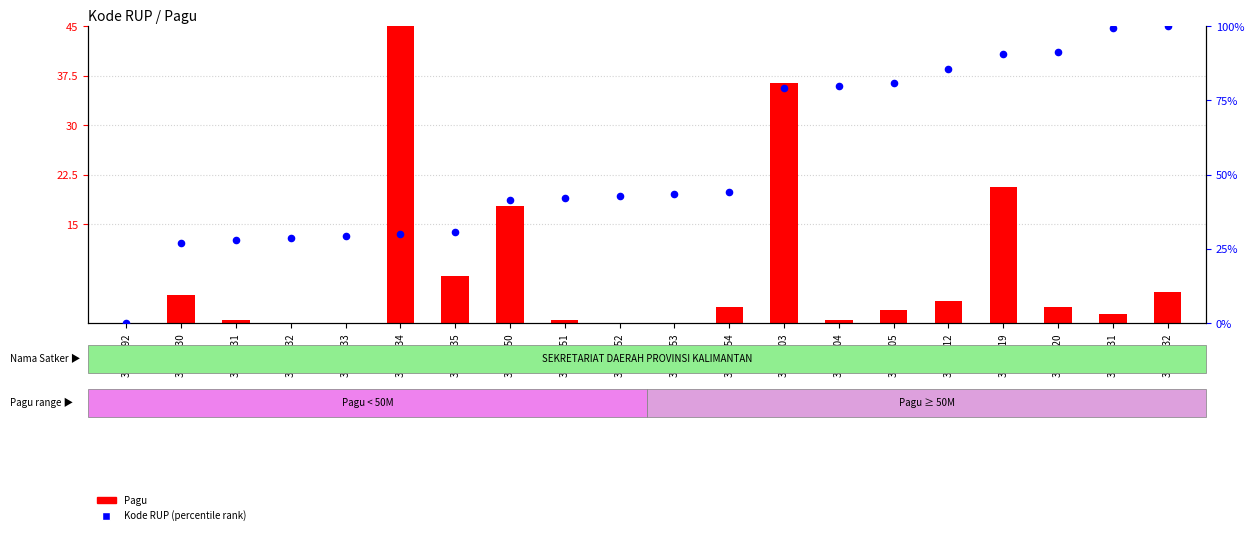

At how many categories does at least one series exceed 90?

4